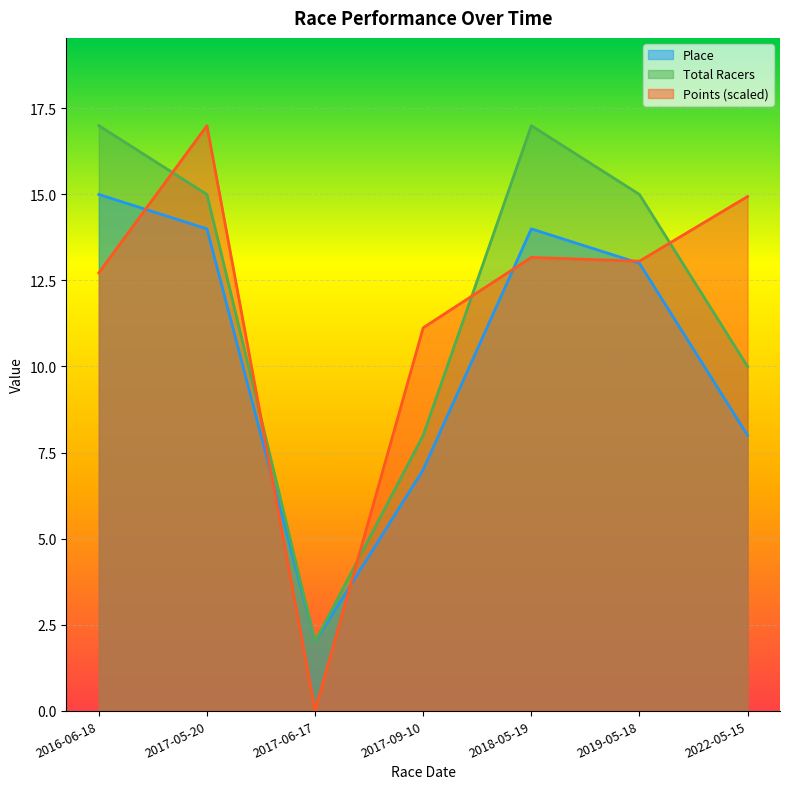

How many interior local valleys does the Points series have?

2